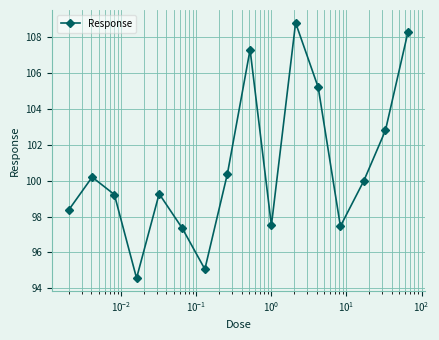

What is the sum of all values?

1611.8